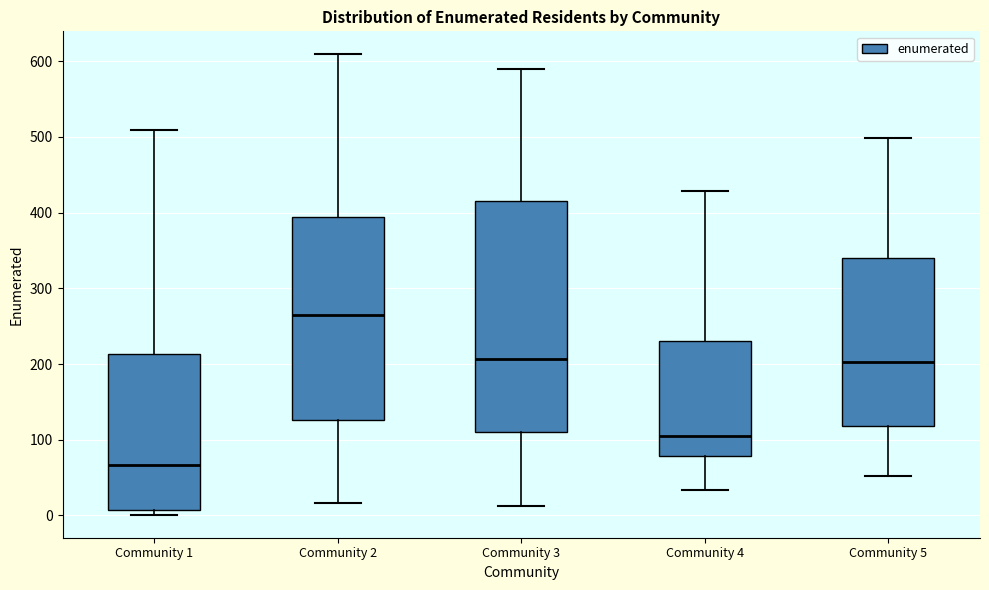

Reading left to right, read every box against the y-axis: the position of its median line, the range the box covers, and the ends of its whiskers. The values are not printed on the chart, so give them approximately, as read against the axis.

Community 1: median 70, box 10 to 210, whiskers 0 to 510
Community 2: median 260, box 130 to 390, whiskers 20 to 610
Community 3: median 210, box 110 to 420, whiskers 10 to 590
Community 4: median 110, box 80 to 230, whiskers 30 to 430
Community 5: median 200, box 120 to 340, whiskers 50 to 500